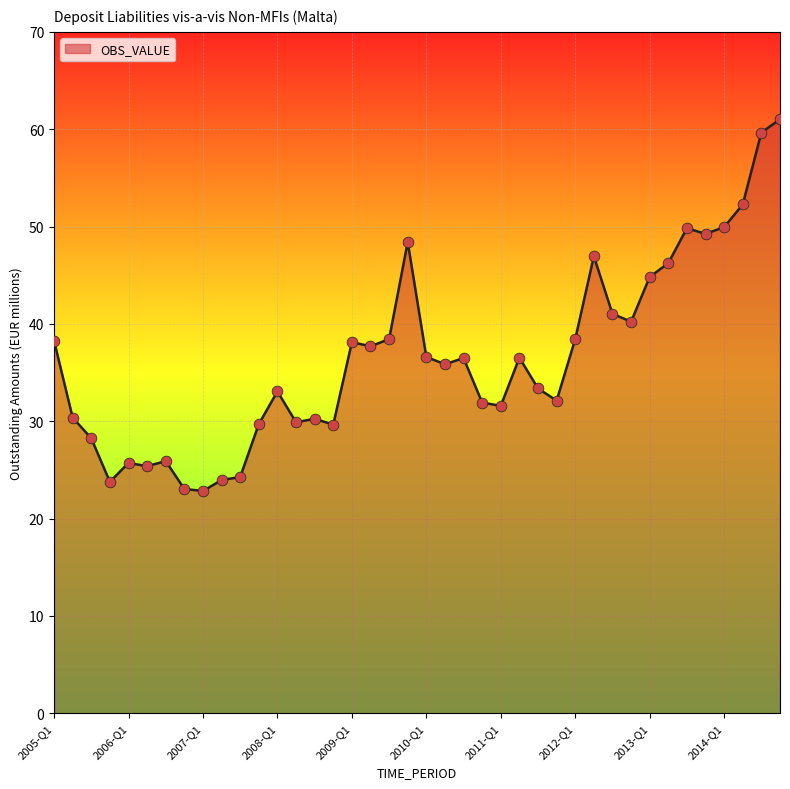

What is the smallest value displayed?

22.8